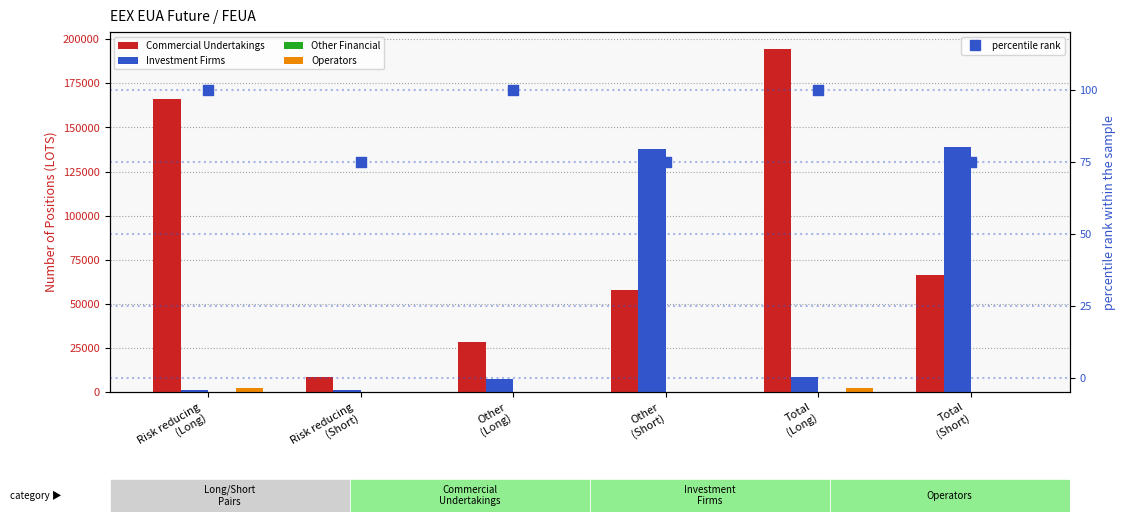

At how many categories does at least one series exceed 26355?

5